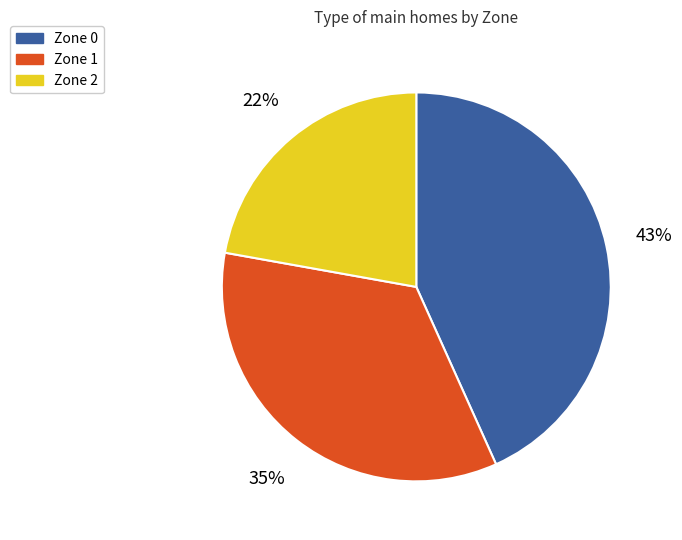

Which slice is the smallest?

Zone 2